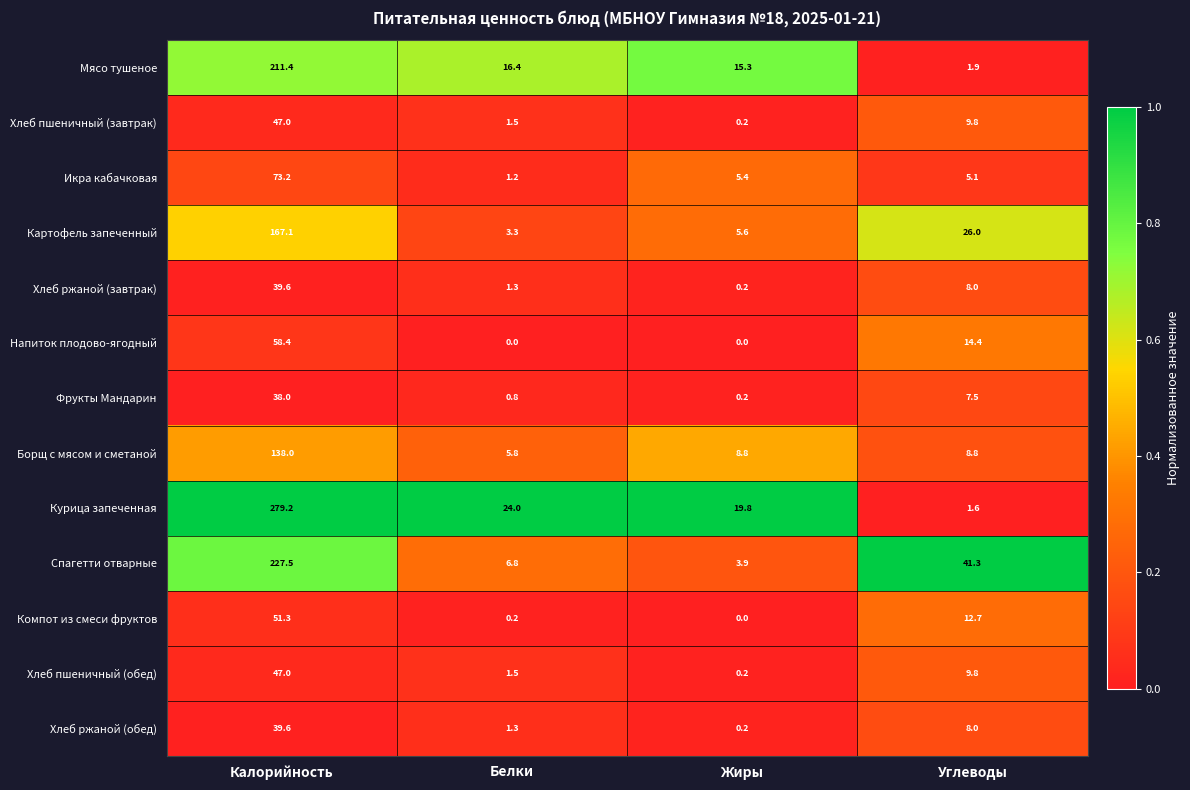

What is the difference between the Напиток плодово-ягодный values at Жиры and Калорийность?

58.4